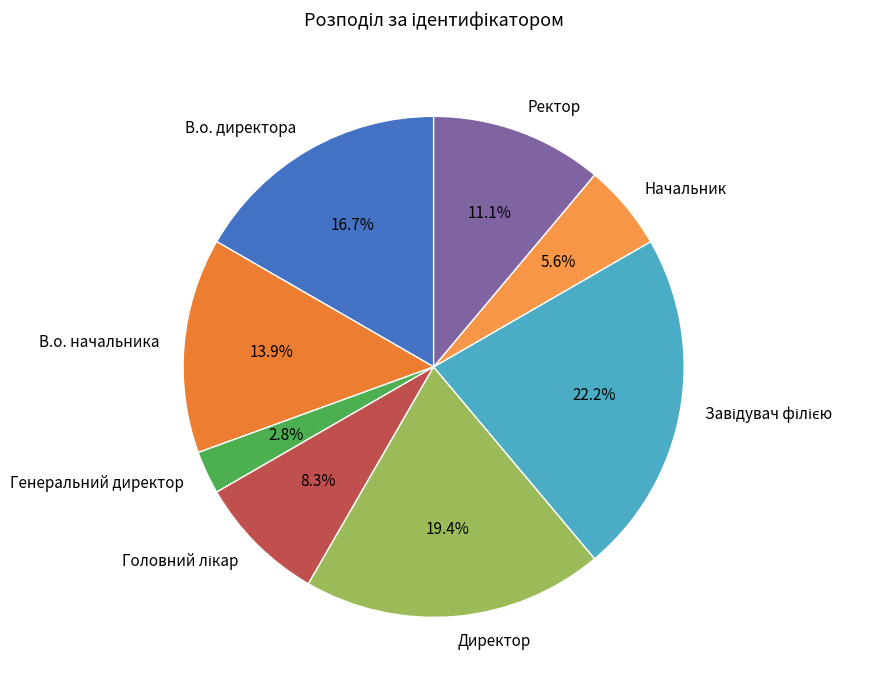

Between Генеральний директор and В.о. начальника, which is larger?

В.о. начальника